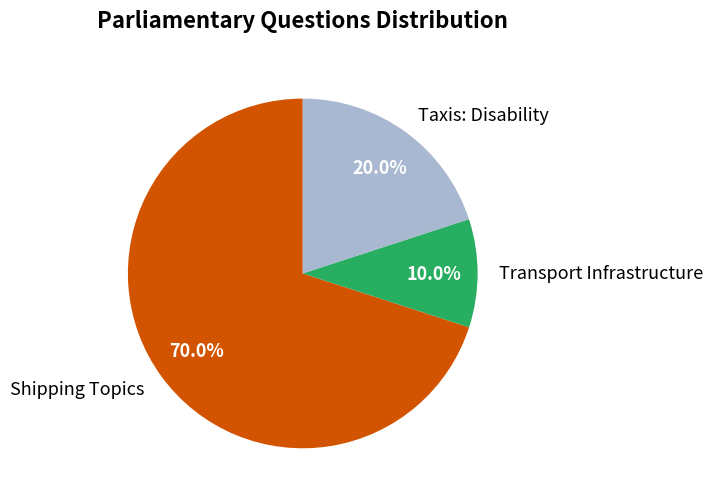

What is the largest slice in the pie chart?

Shipping Topics